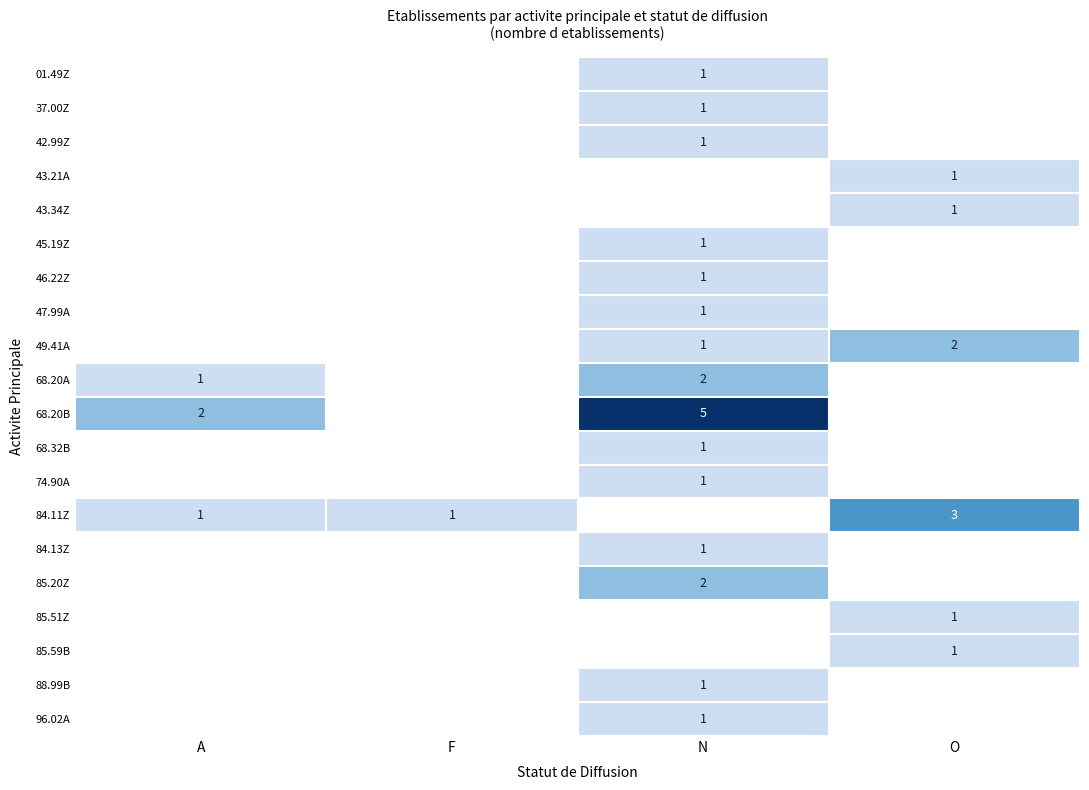

The 68.20A series shows 1 at N. True or false?

False